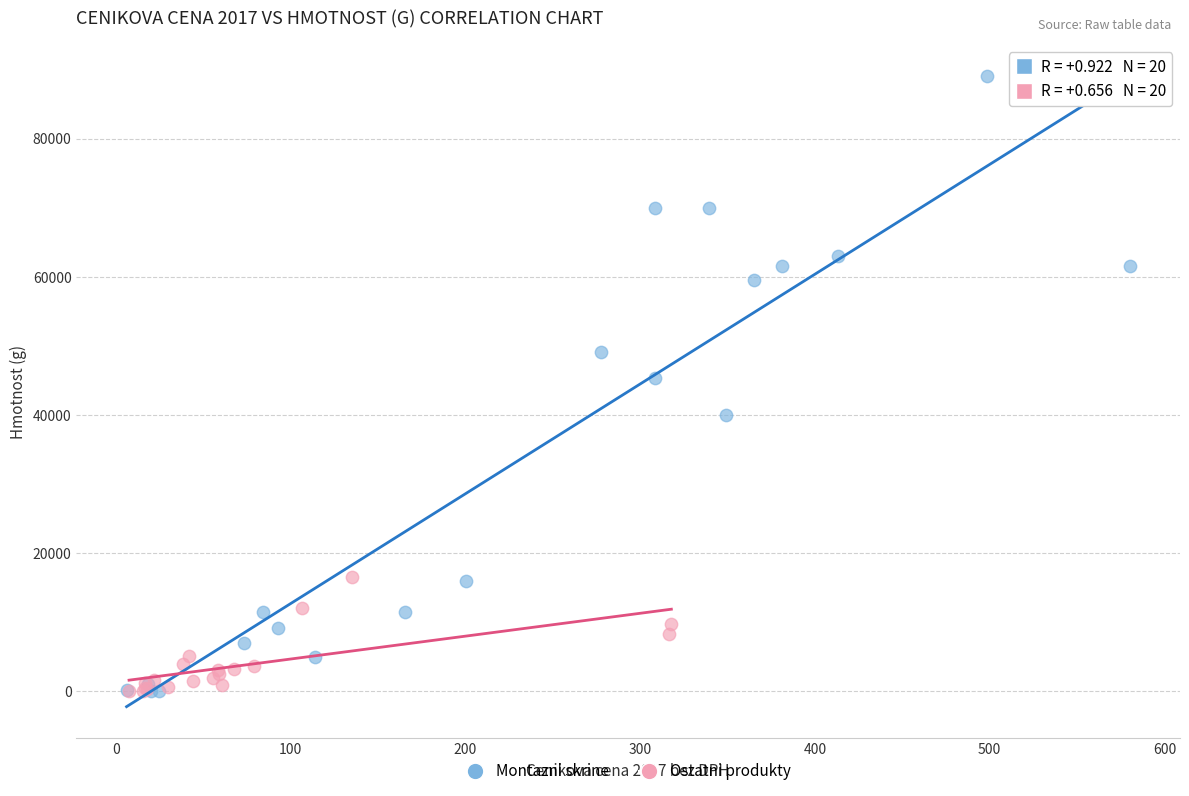

Which series contains the highest Y value?

Montazni skrine